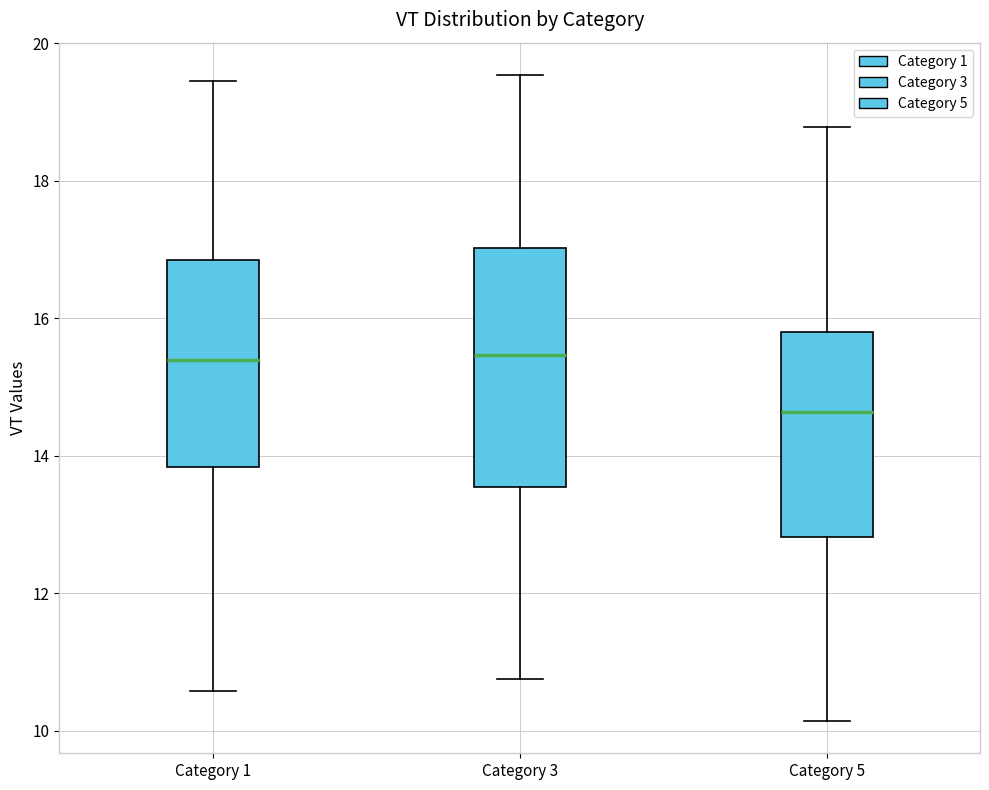

Reading left to right, transcribe this box plot: for each box, give where its median line is, the range the box spans, and where its two whiskers end, as read against the y-axis. The values are not printed on the chart, so give them approximately, as read against the axis.

Category 1: median 15.4, box 13.8 to 16.8, whiskers 10.6 to 19.4
Category 3: median 15.4, box 13.6 to 17.0, whiskers 10.8 to 19.6
Category 5: median 14.6, box 12.8 to 15.8, whiskers 10.2 to 18.8